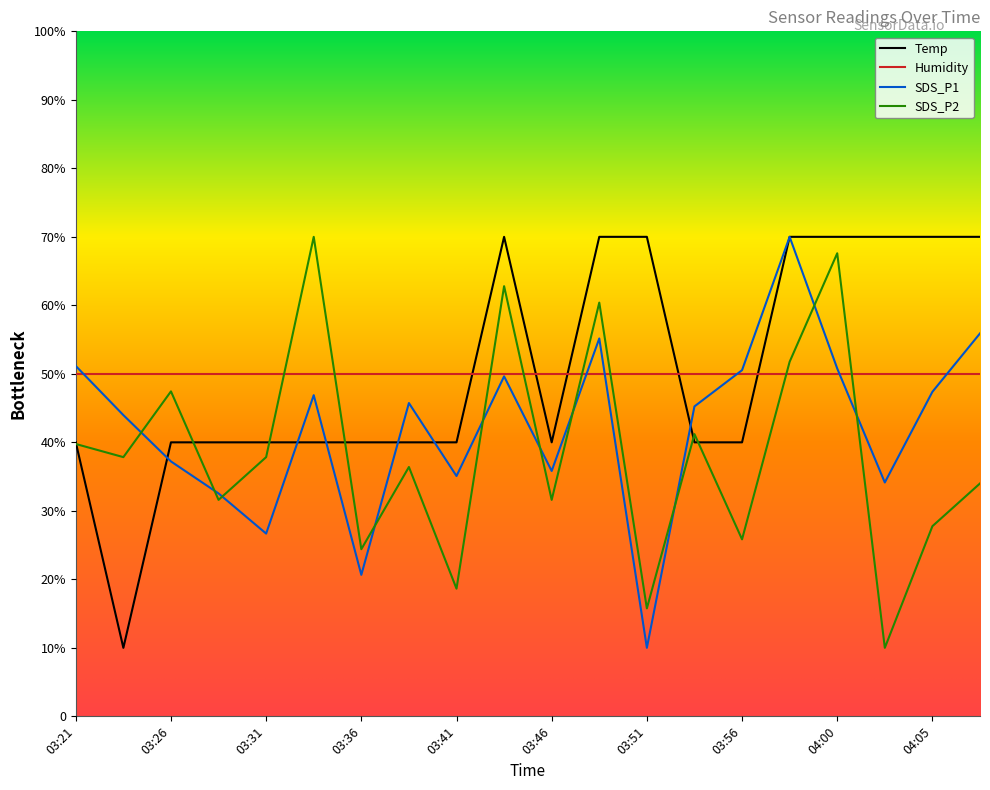

At how many categories does at least one series exceed 55?

9